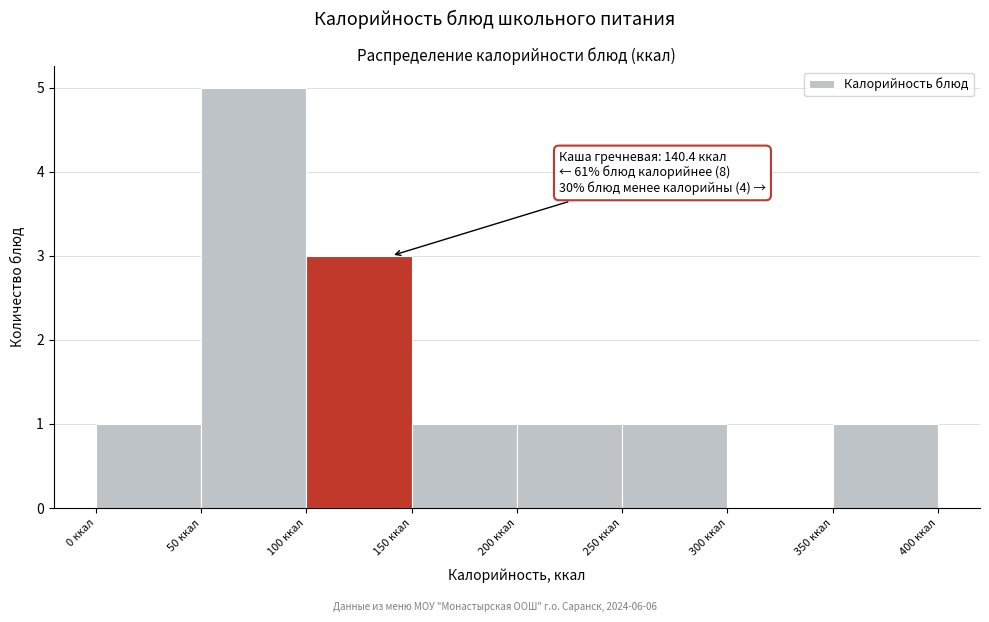

Which range on the x-axis has the tallest bar?

50 to 100